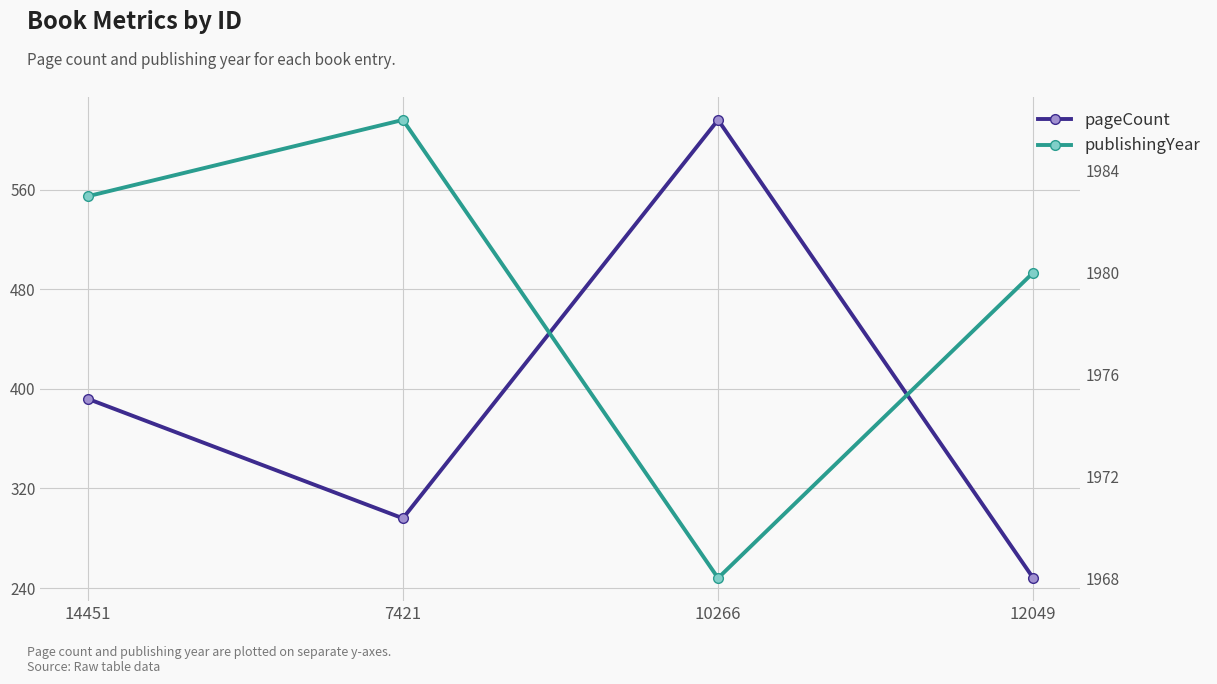

Which series has the widest spread of values?

pageCount